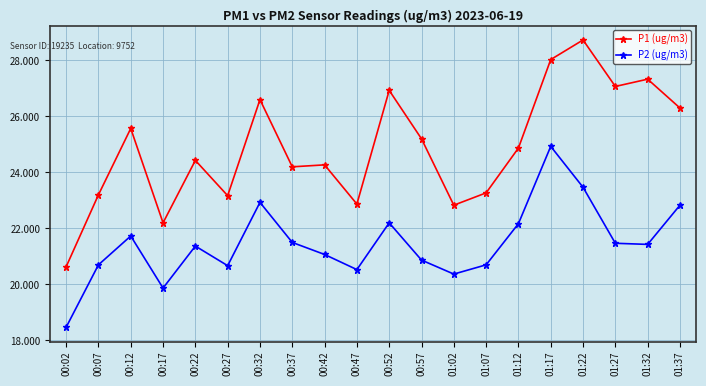

What position from the left is 01:02?

13